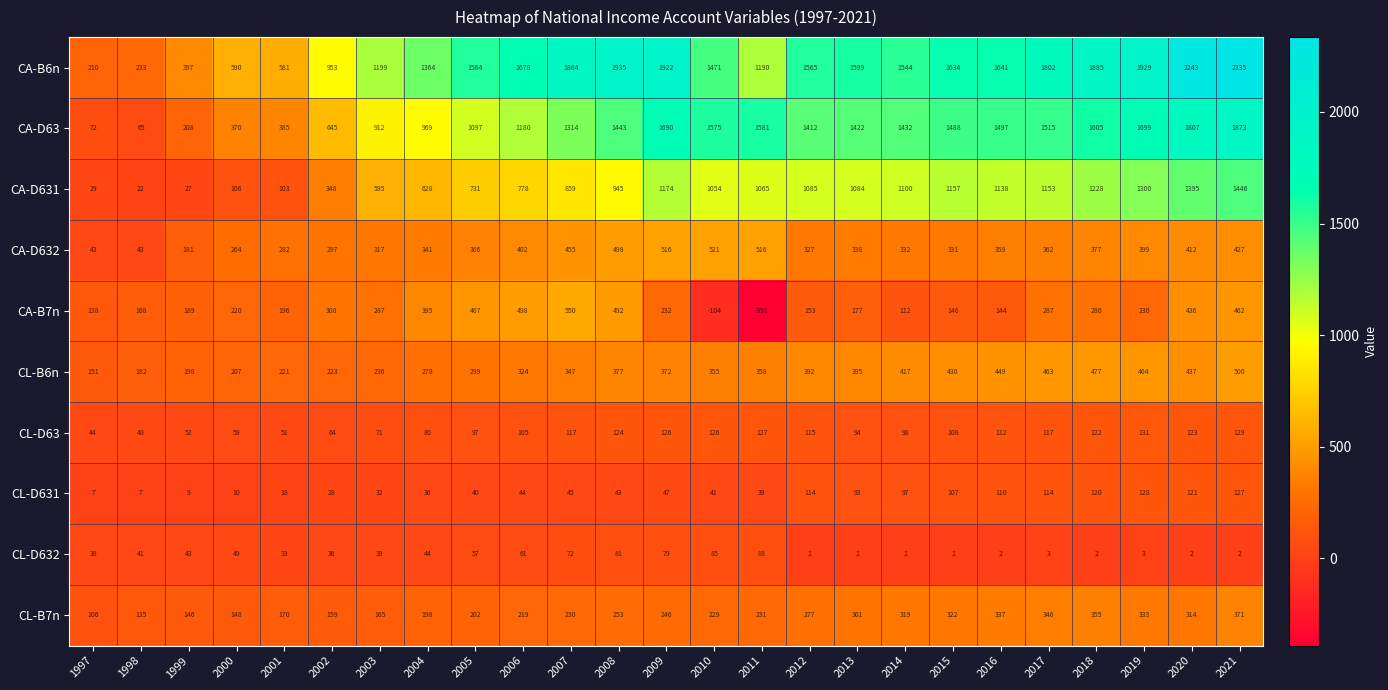

Between 1998 and 2005, which series saw the biggest shift?

CA-B6n